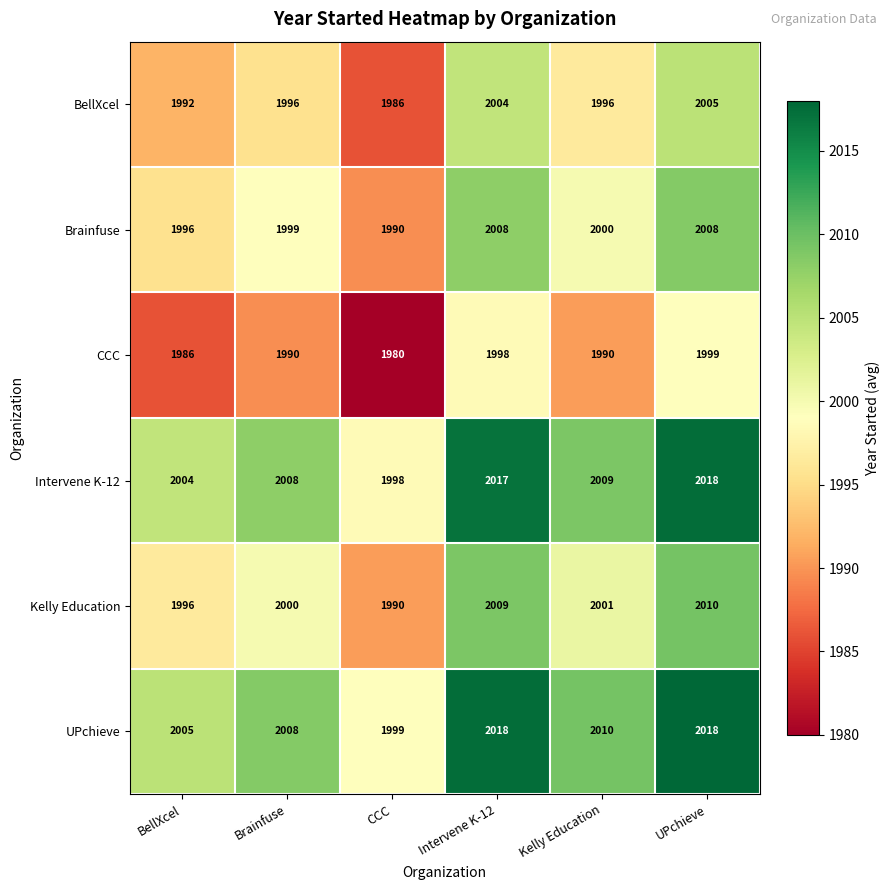

Which series has the largest total across all categories?

UPchieve